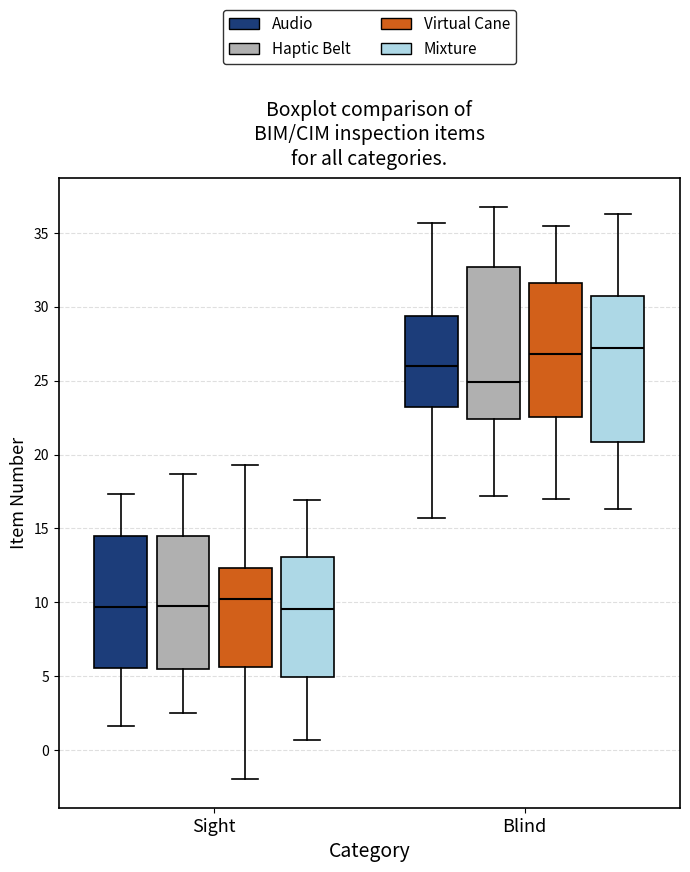

Reading left to right, transcribe this box plot: for each box, give where its median line is, the range the box spans, and where its two whiskers end, as read against the y-axis. The values are not printed on the chart, so give them approximately, as read against the axis.

Sight (Audio): median 9.5, box 5.5 to 14.5, whiskers 1.5 to 17.5
Sight (Haptic Belt): median 9.5, box 5.5 to 14.5, whiskers 2.5 to 18.5
Sight (Virtual Cane): median 10.0, box 5.5 to 12.5, whiskers -2.0 to 19.5
Sight (Mixture): median 9.5, box 5.0 to 13.0, whiskers 0.5 to 17.0
Blind (Audio): median 26.0, box 23.0 to 29.5, whiskers 15.5 to 35.5
Blind (Haptic Belt): median 25.0, box 22.5 to 32.5, whiskers 17.0 to 37.0
Blind (Virtual Cane): median 27.0, box 22.5 to 31.5, whiskers 17.0 to 35.5
Blind (Mixture): median 27.0, box 21.0 to 30.5, whiskers 16.5 to 36.5